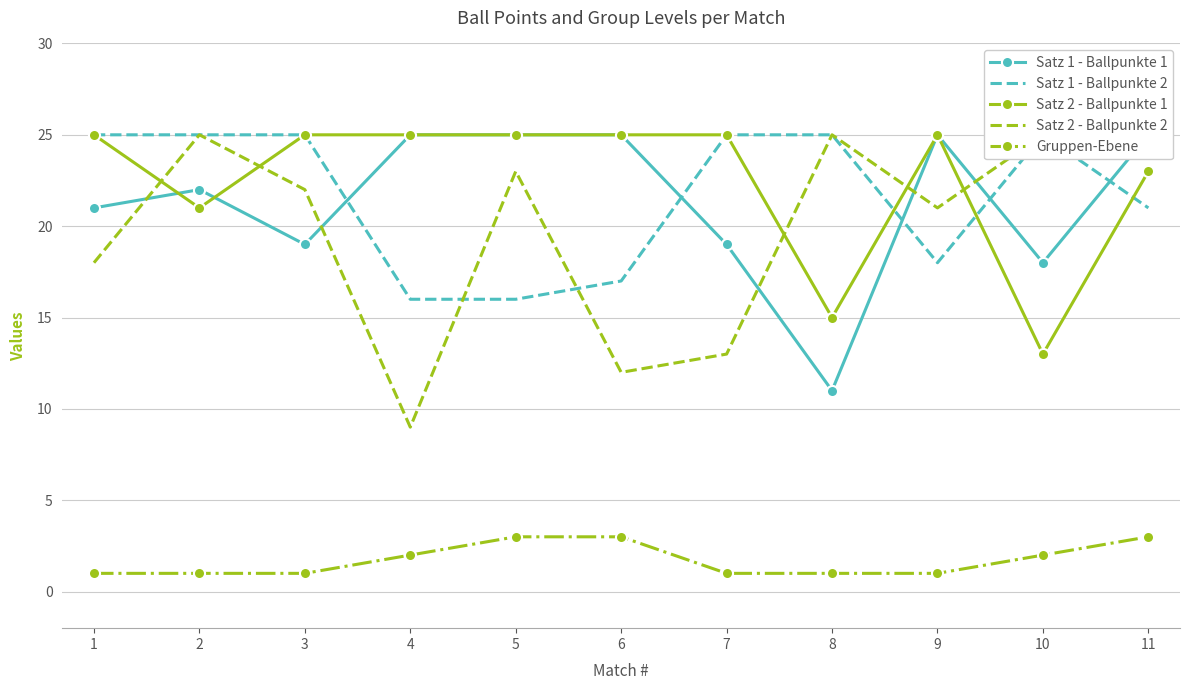

Rank the series by their maximum value, from lowest to highest.

Gruppen-Ebene, Satz 1 - Ballpunkte 1, Satz 1 - Ballpunkte 2, Satz 2 - Ballpunkte 1, Satz 2 - Ballpunkte 2